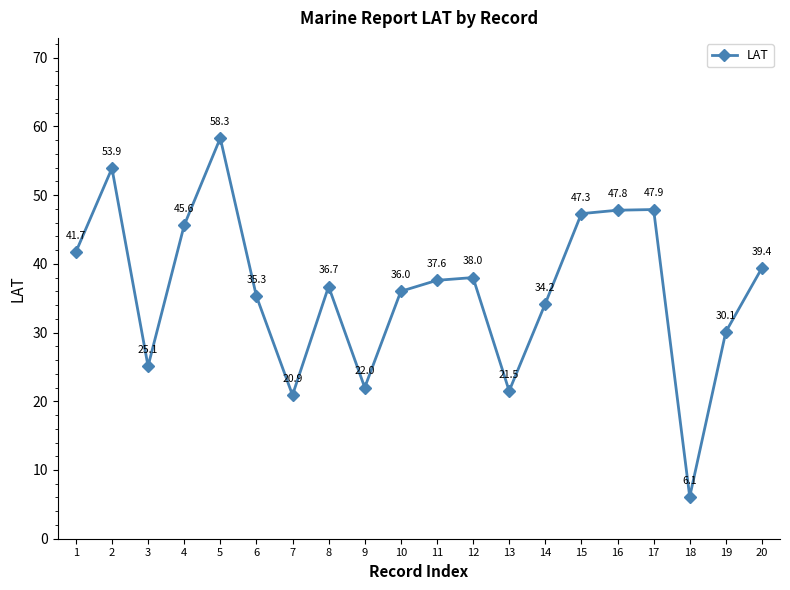

Read the value at 11.

37.6